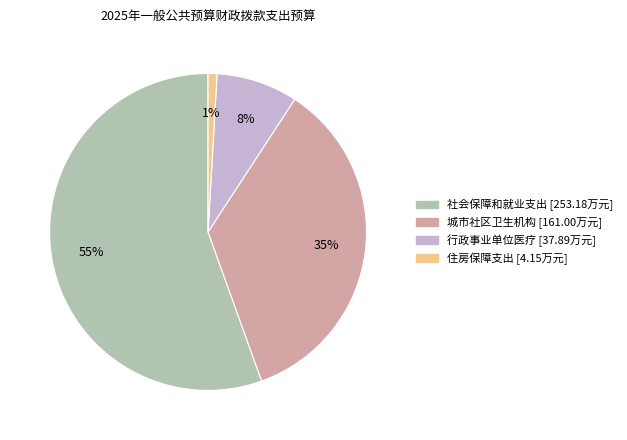

Count the number of slices in the pie.

4